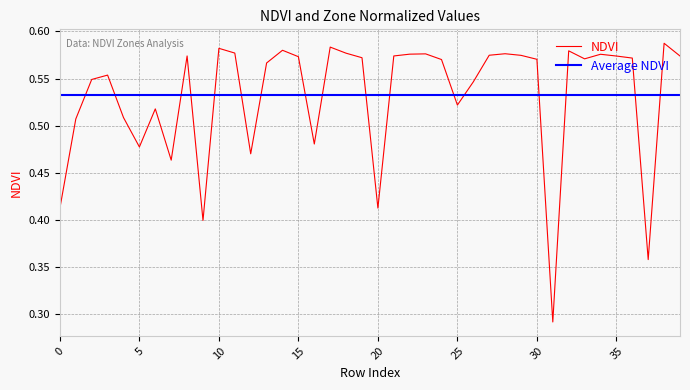

The chart shows a value of 0.5 at 7. True or false?

True